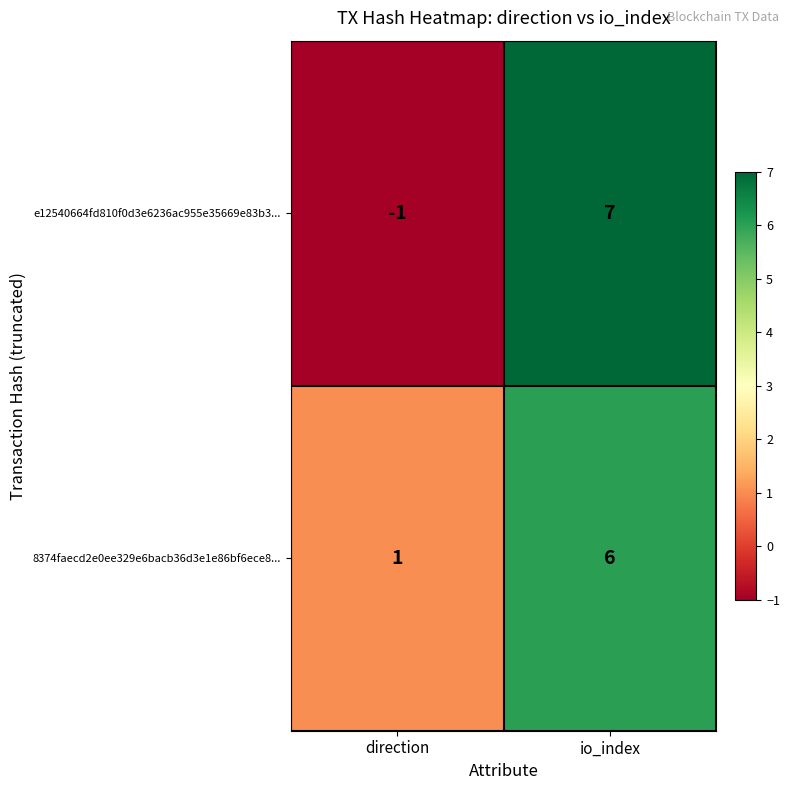

Rank the series by their maximum value, from lowest to highest.

8374faecd2e0ee329e6bacb36d3e1e86bf6ece8..., e12540664fd810f0d3e6236ac955e35669e83b3...